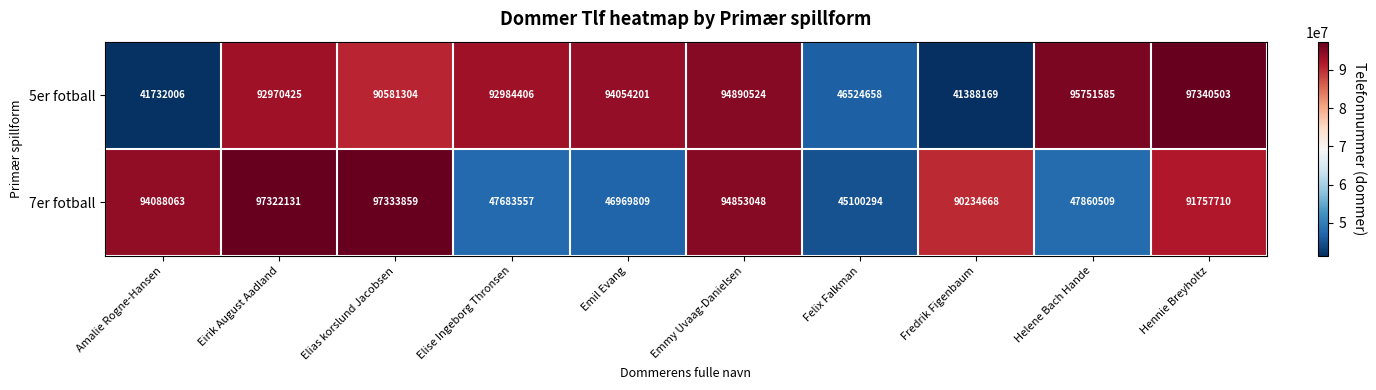

Which series has the widest spread of values?

5er fotball